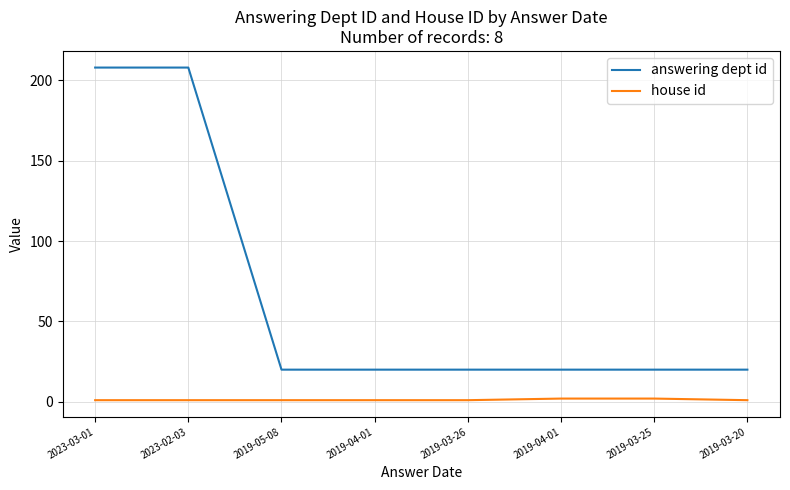

At which category does the chart reach its minimum across all series?

2023-03-01